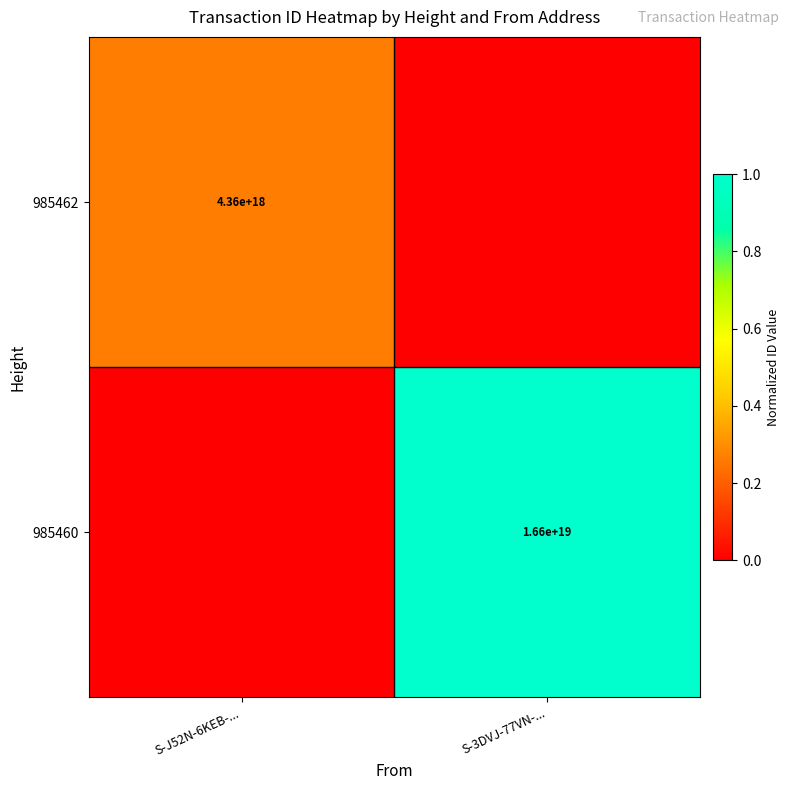

True or false: 985460 has a value of 28421531267061637120 at S-3DVJ-77VN-....

False